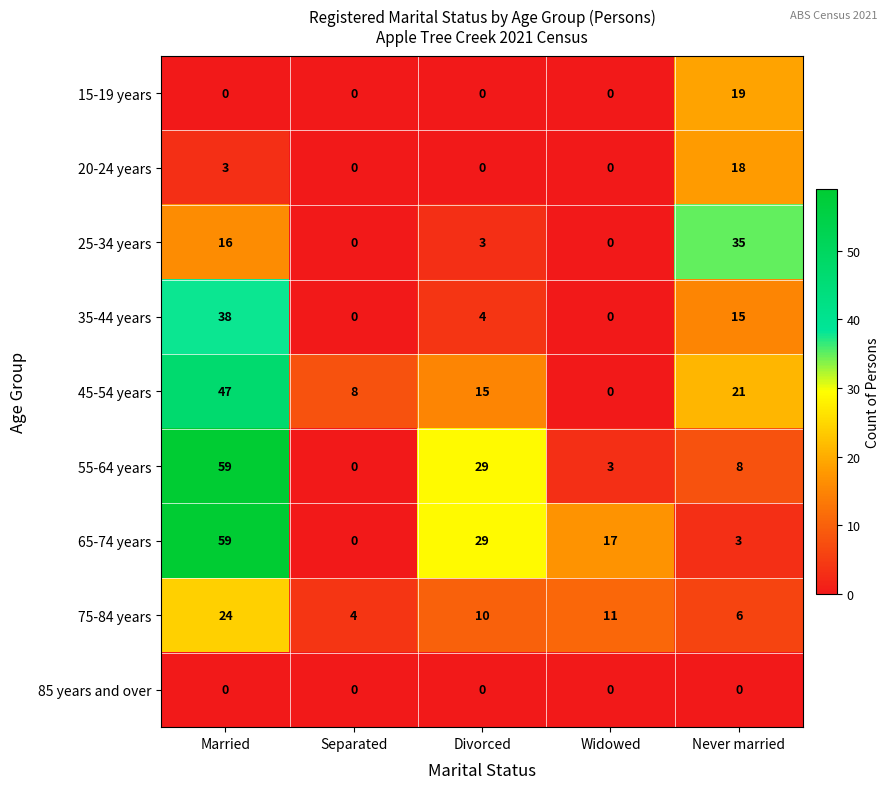

List the labels in order of 75-84 years value, largest first.

Married, Widowed, Divorced, Never married, Separated